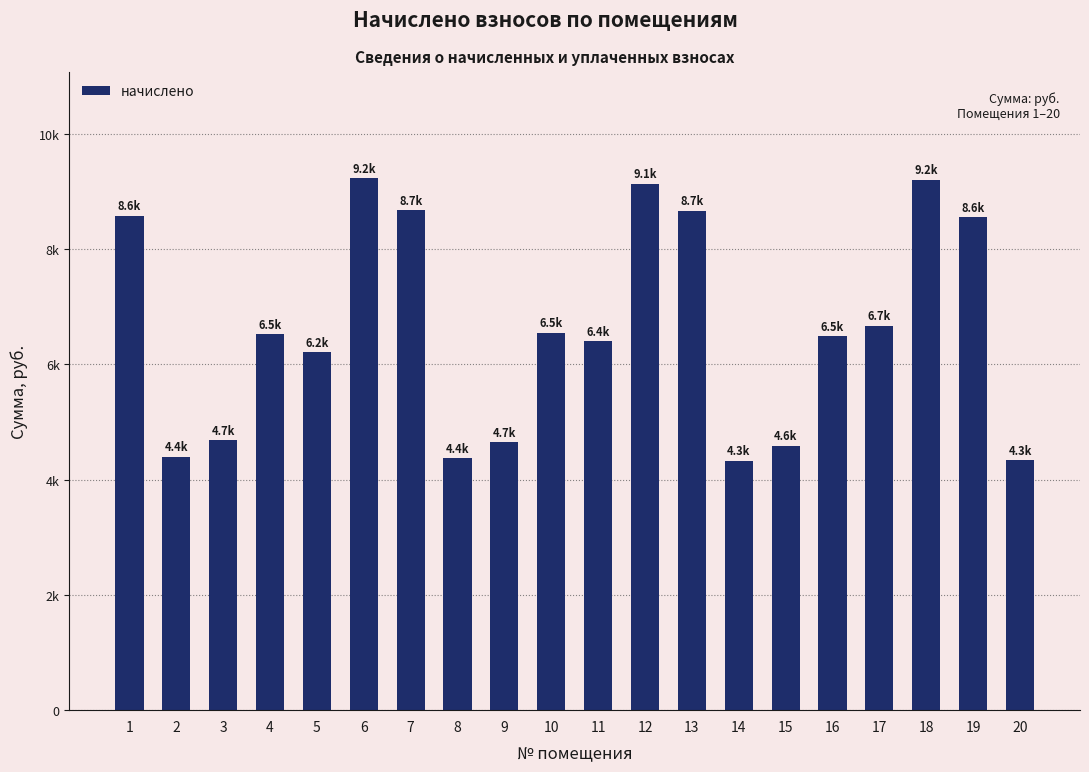

Approximately how many times larger is the value at 11 compared to 5?

1.0